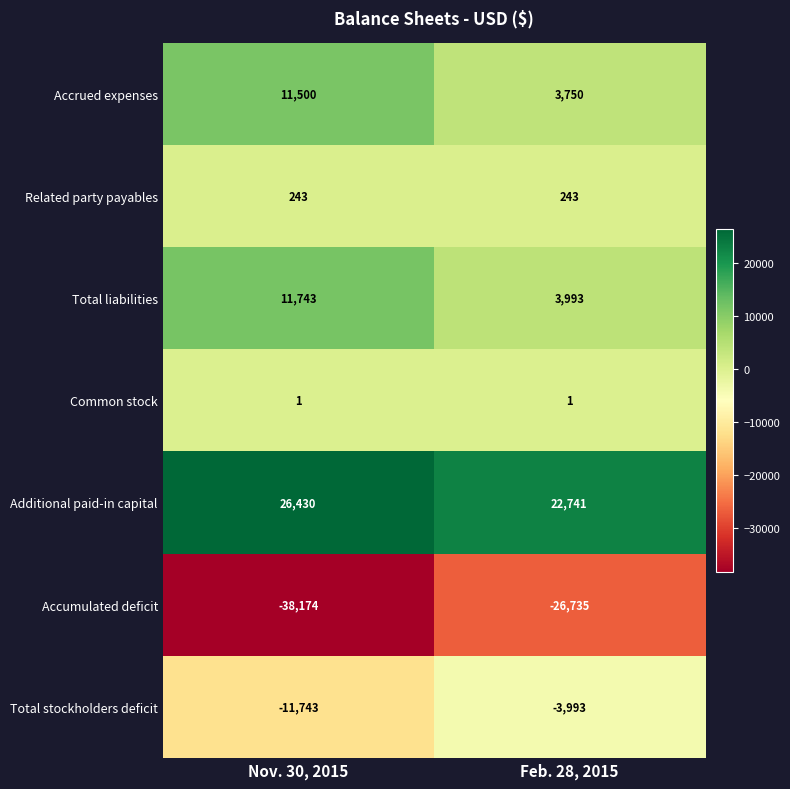

What is the difference between the maximum and minimum values in the Accumulated deficit series?

11439